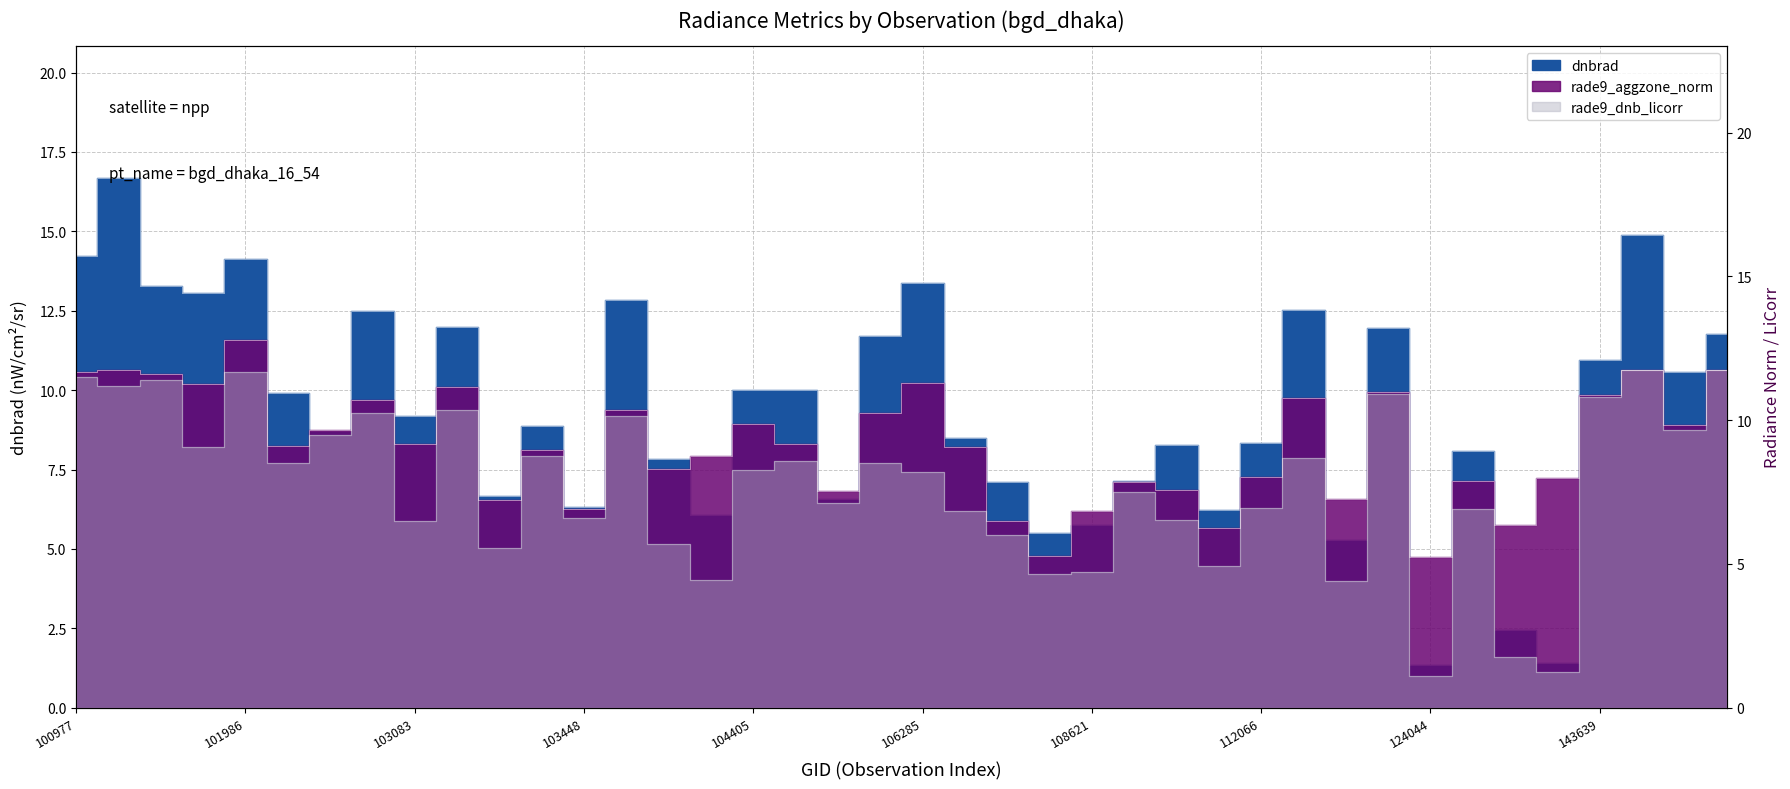

Reading left to right, list all the values displayed in this chart.

dnbrad: 100977=14.2	101102=16.7	101111=13.3	101858=13.1	101986=14.1	102602=9.9	102724=8.7	102964=12.5	103083=9.2	103092=12.0	103211=6.7	103330=8.9	103448=6.3	103566=12.8	103686=7.8	104397=6.1	104405=10.0	104522=10.0	105564=6.6	105916=11.7	106285=13.4	106642=8.5	107560=7.1	107560=5.5	108621=5.8	109320=7.1	109495=8.3	109495=6.2	112066=8.3	112917=12.5	115692=5.3	115818=11.9	124044=1.3	124222=8.1	132023=2.4	132036=1.4	143639=11.0	144028=14.9	144634=10.6	144831=11.8
rade9_aggzone_norm: 100977=11.7	101102=11.8	101111=11.6	101858=11.3	101986=12.8	102602=9.1	102724=9.7	102964=10.7	103083=9.2	103092=11.2	103211=7.2	103330=9.0	103448=6.9	103566=10.4	103686=8.3	104397=8.8	104405=9.9	104522=9.2	105564=7.5	105916=10.2	106285=11.3	106642=9.1	107560=6.5	107560=5.3	108621=6.9	109320=7.9	109495=7.6	109495=6.3	112066=8.0	112917=10.8	115692=7.3	115818=11.0	124044=5.2	124222=7.9	132023=6.3	132036=8.0	143639=10.9	144028=11.8	144634=9.8	144831=11.8
rade9_dnb_licorr: 100977=11.5	101102=11.2	101111=11.4	101858=9.1	101986=11.7	102602=8.5	102724=9.5	102964=10.2	103083=6.5	103092=10.4	103211=5.5	103330=8.8	103448=6.6	103566=10.1	103686=5.7	104397=4.5	104405=8.3	104522=8.6	105564=7.1	105916=8.5	106285=8.2	106642=6.8	107560=6.0	107560=4.6	108621=4.7	109320=7.5	109495=6.5	109495=4.9	112066=6.9	112917=8.7	115692=4.4	115818=10.9	124044=1.1	124222=6.9	132023=1.8	132036=1.3	143639=10.8	144028=11.8	144634=9.7	144831=11.8